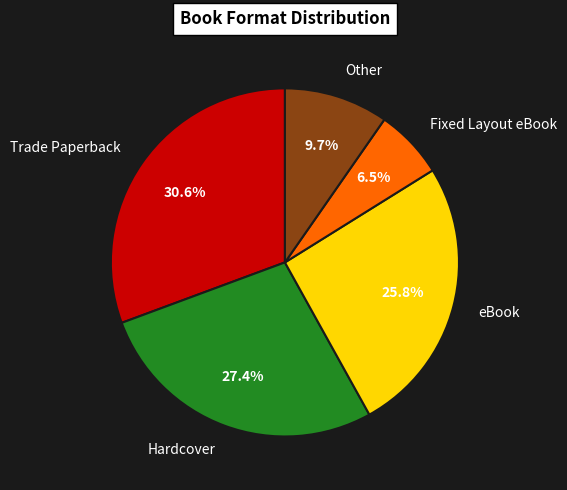

What is the largest slice in the pie chart?

Trade Paperback